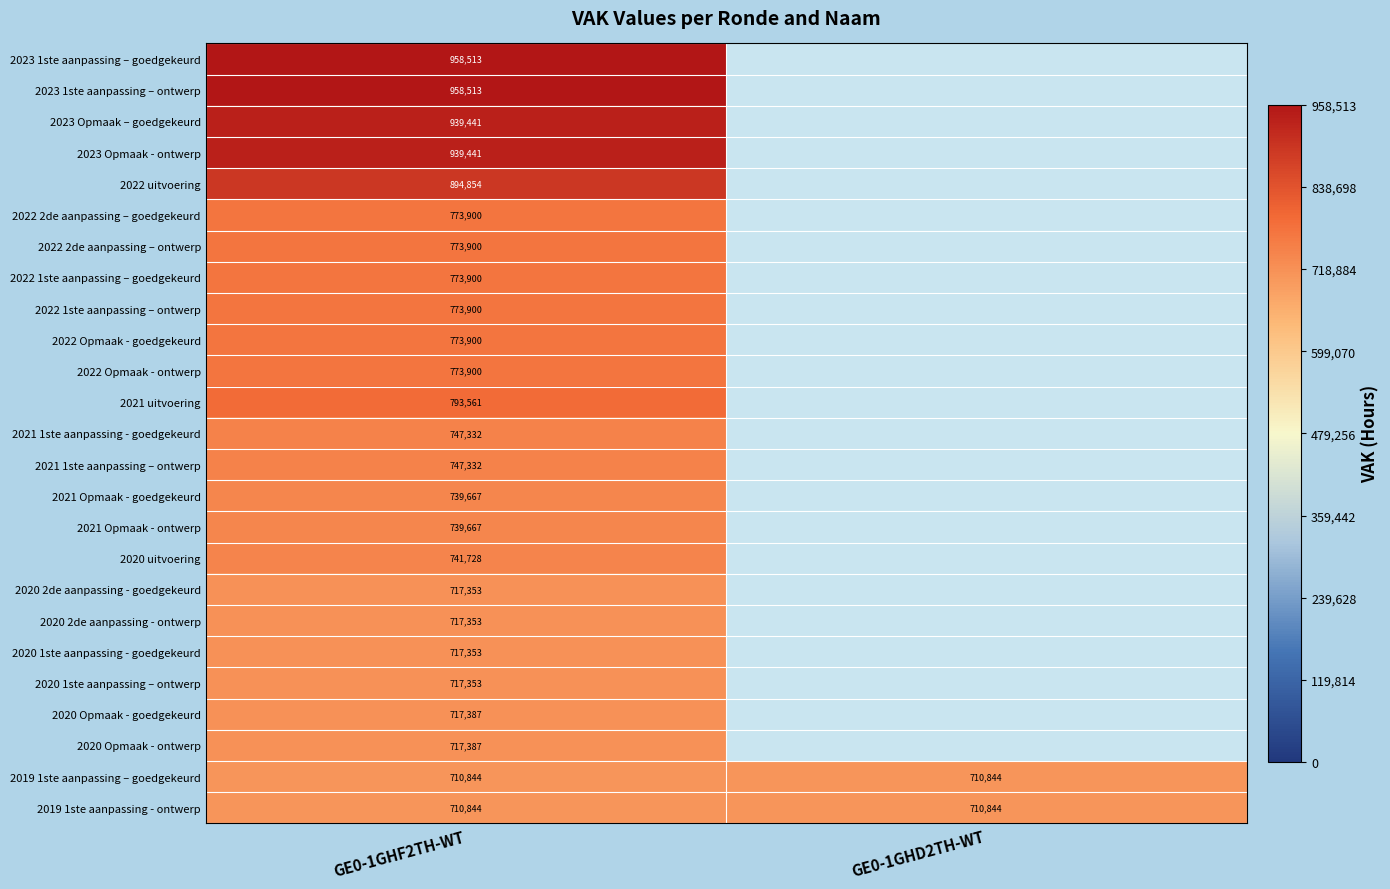

What is the difference between the highest and lowest values at GE0-1GHF2TH-WT?

247669